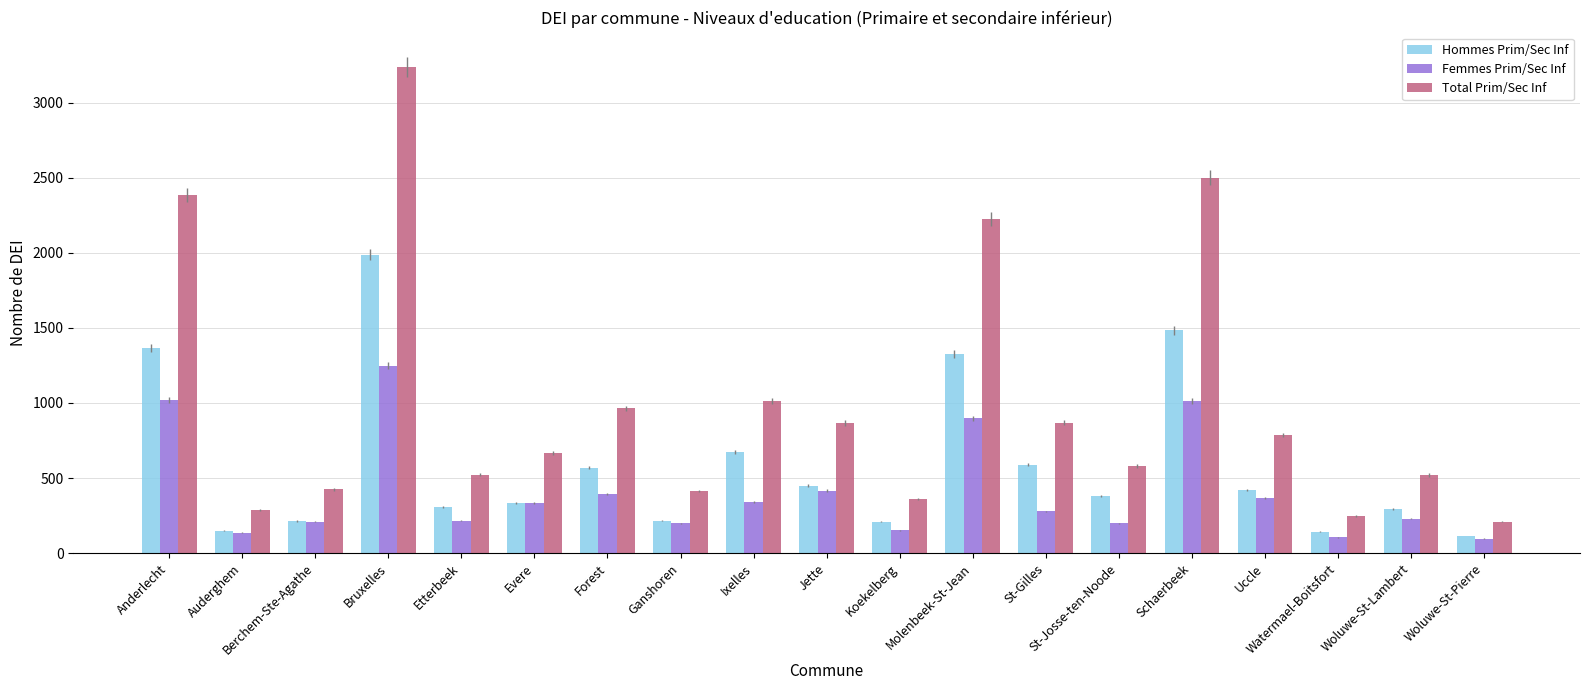

Is the value of Total Prim/Sec Inf at Forest greater than the value of Femmes Prim/Sec Inf at St-Josse-ten-Noode?

Yes